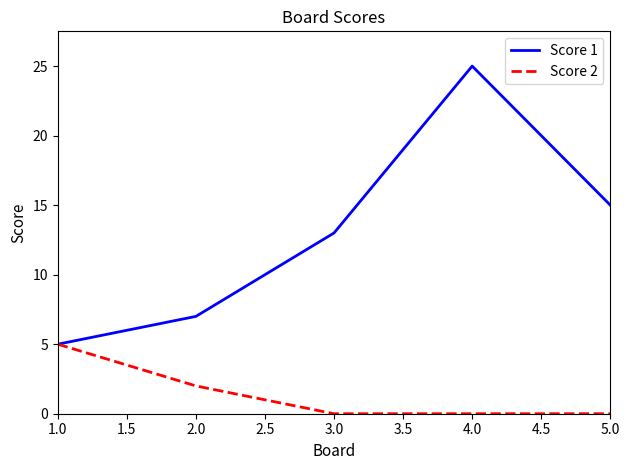

Which series has the widest spread of values?

Score 1